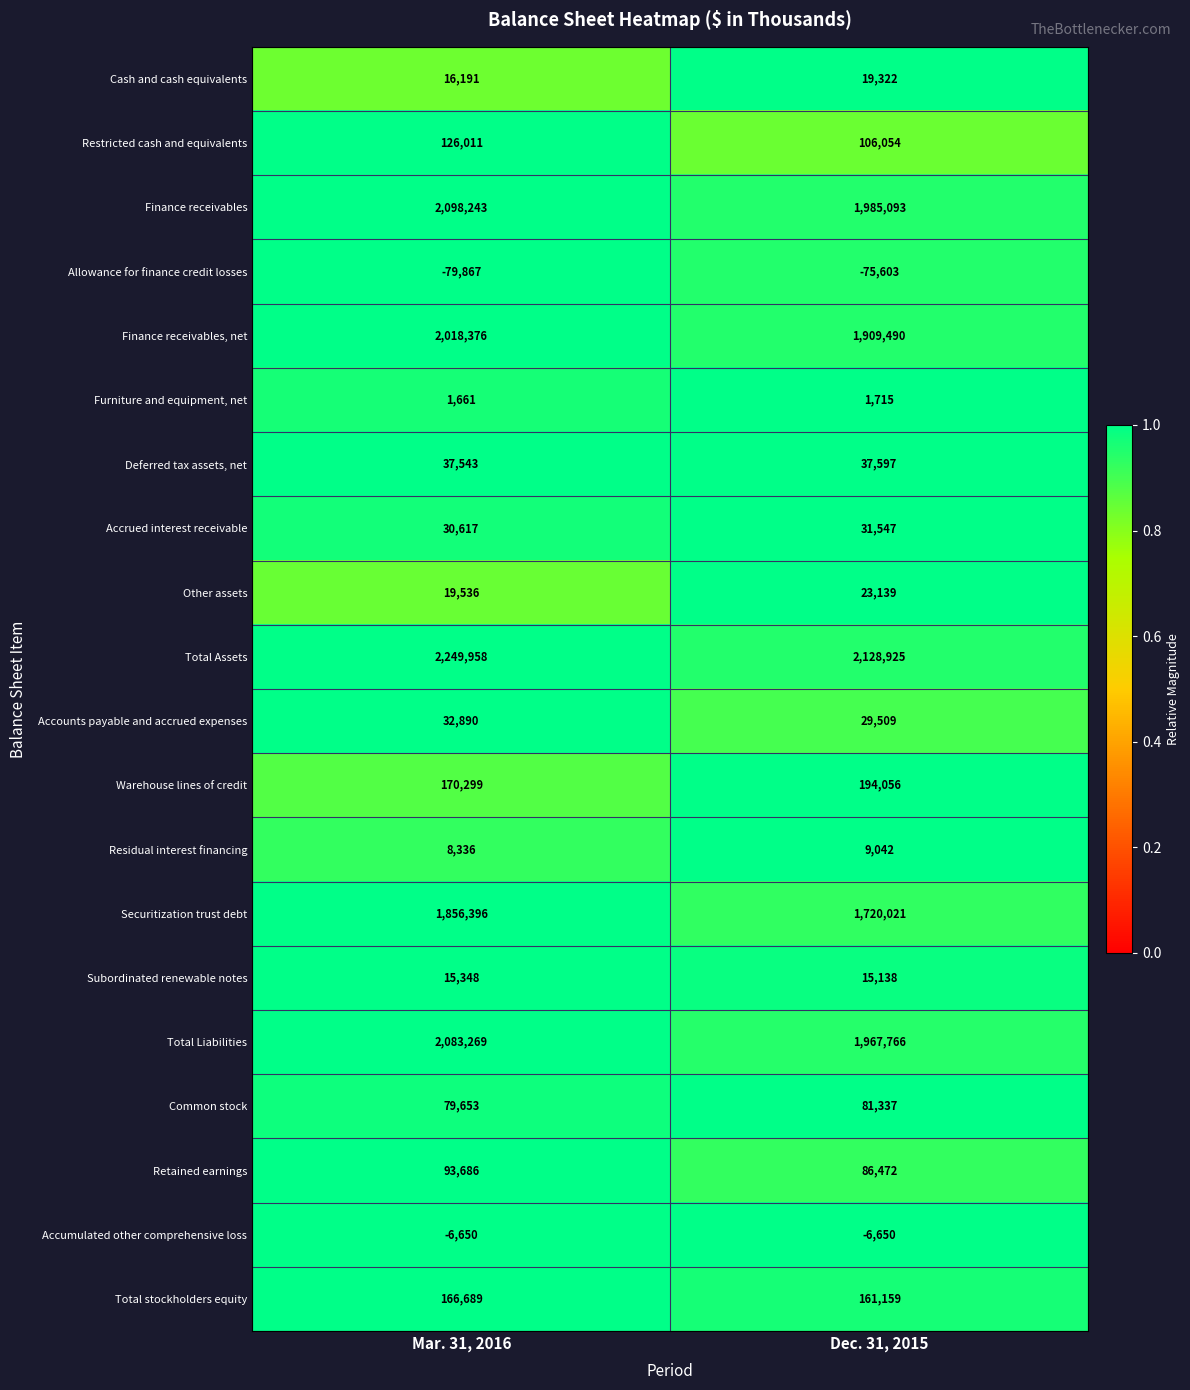

What is the difference between the Deferred tax assets, net values at Dec. 31, 2015 and Mar. 31, 2016?

54